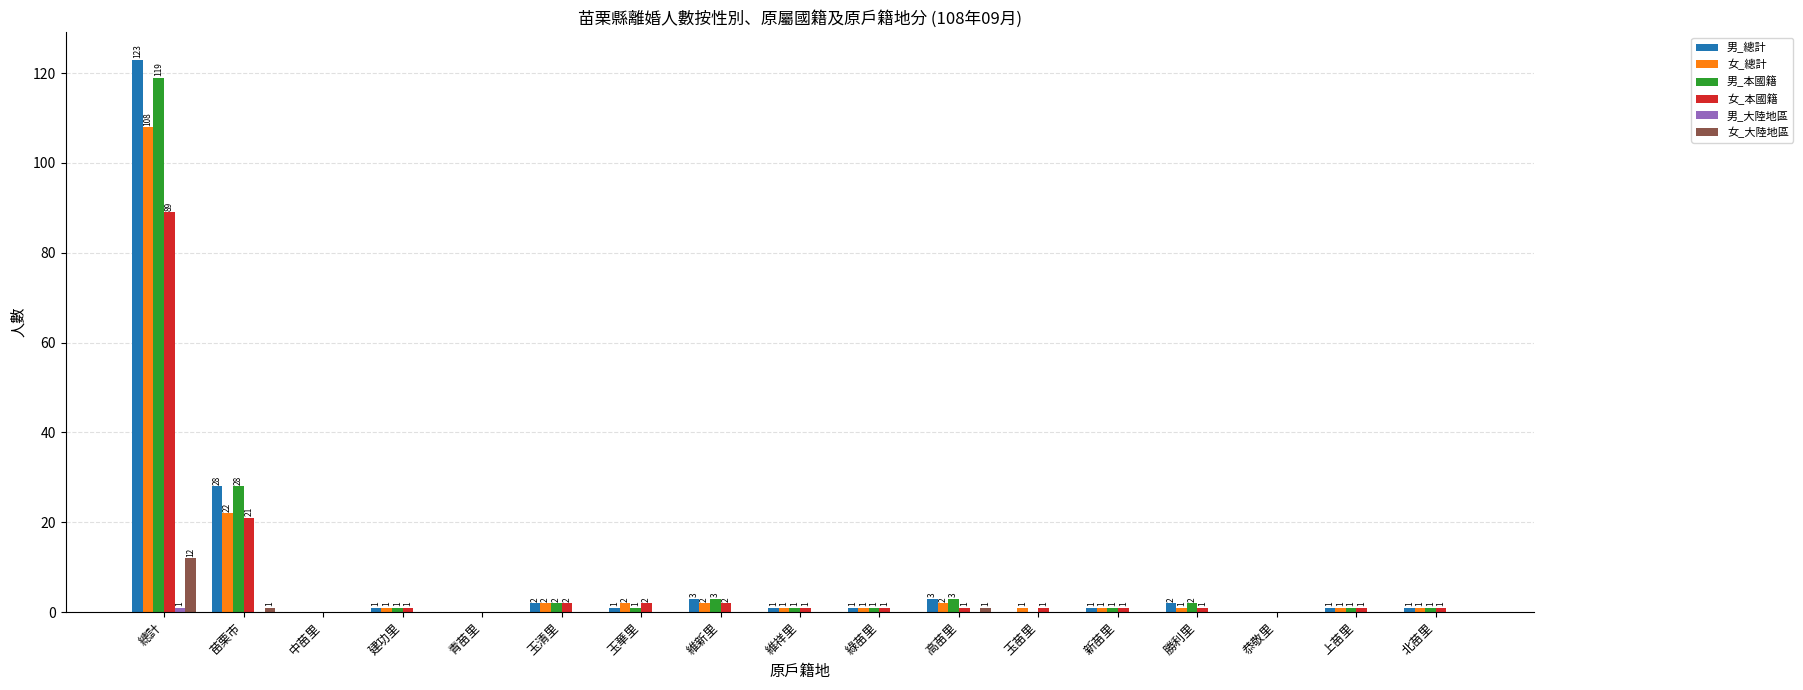

Which category has the highest value in the 女_大陸地區 series?

總計